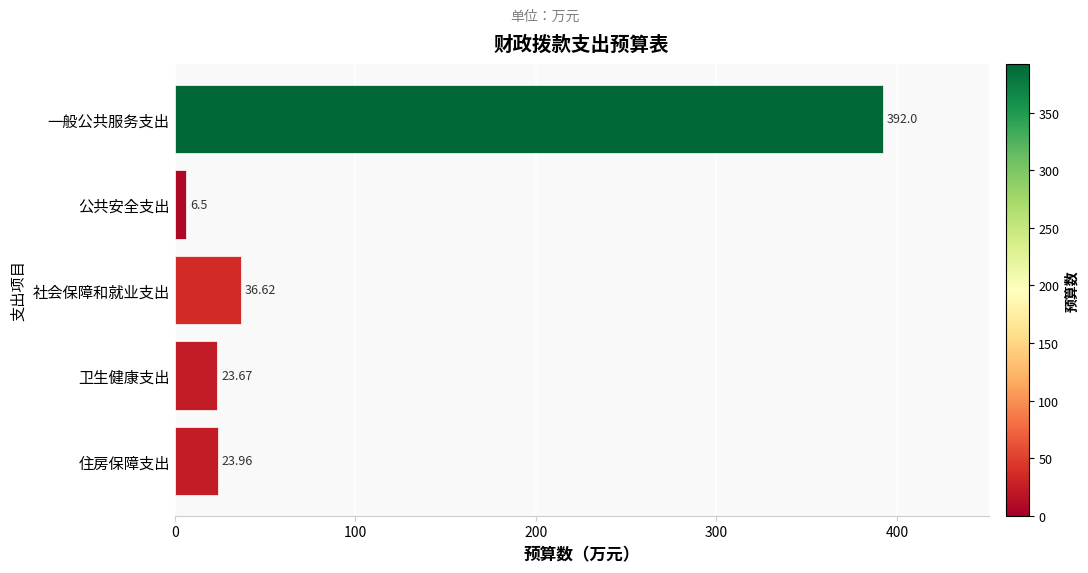

Rank the categories by value from highest to lowest.

一般公共服务支出, 社会保障和就业支出, 住房保障支出, 卫生健康支出, 公共安全支出